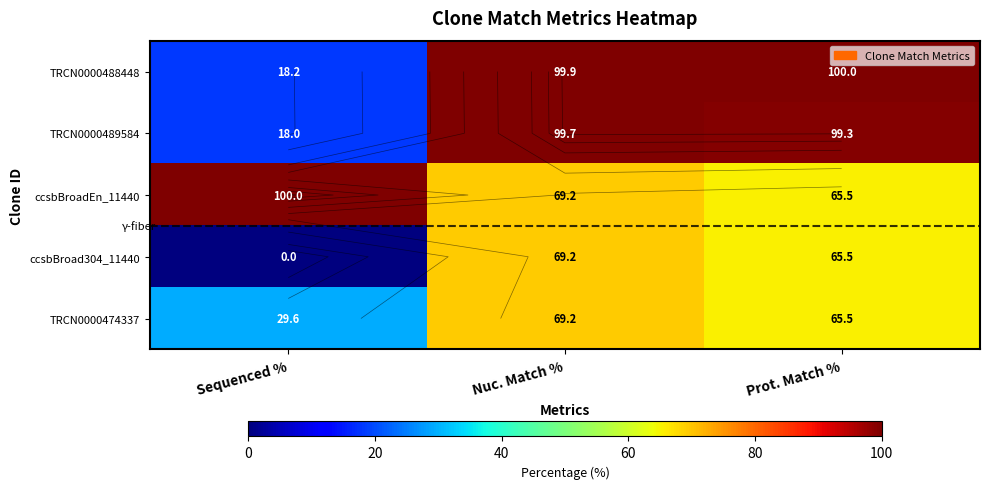

Between Sequenced % and Prot. Match %, which series saw the biggest shift?

TRCN0000488448